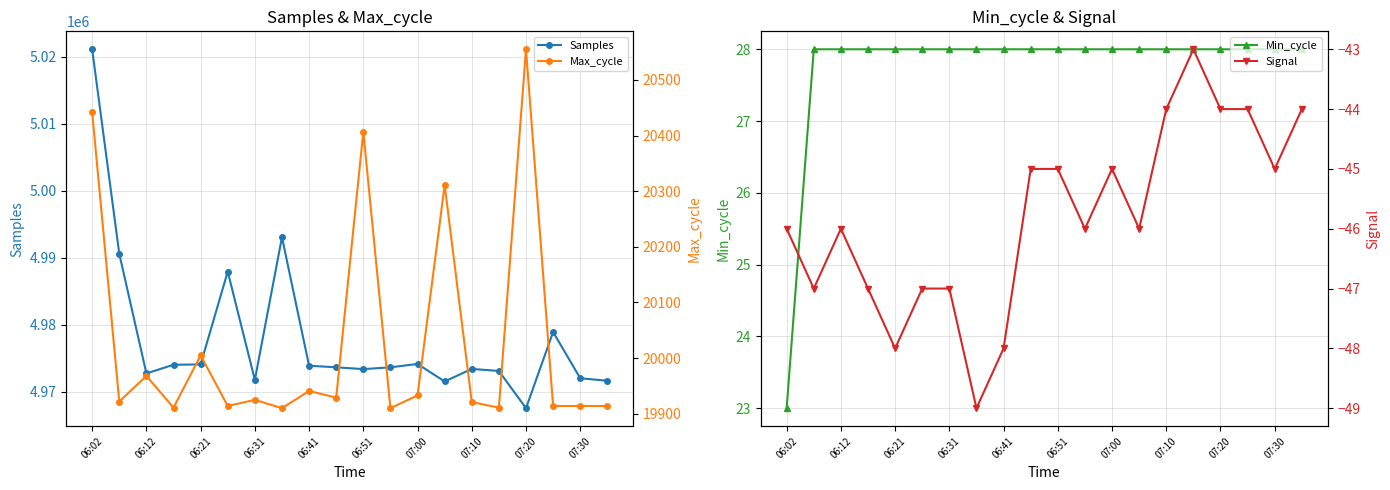

How many categories are shown in the chart?

20